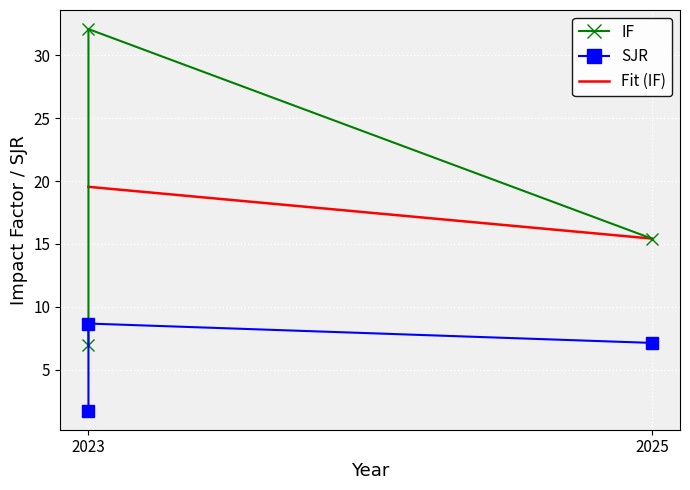

What is the sum of the IF values at 2023 and 2025?

47.5